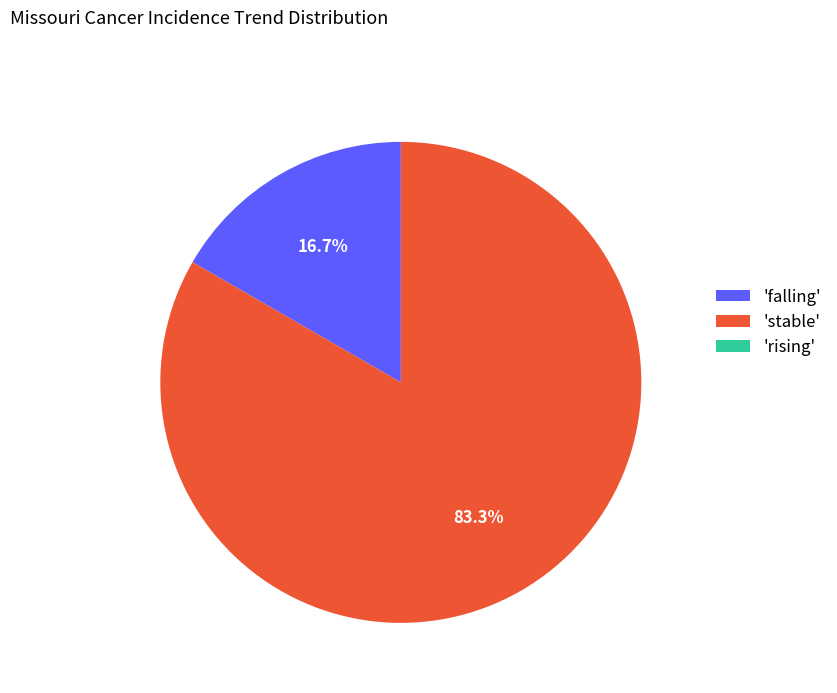

What percentage do 'stable' and 'falling' together represent?

100.0%